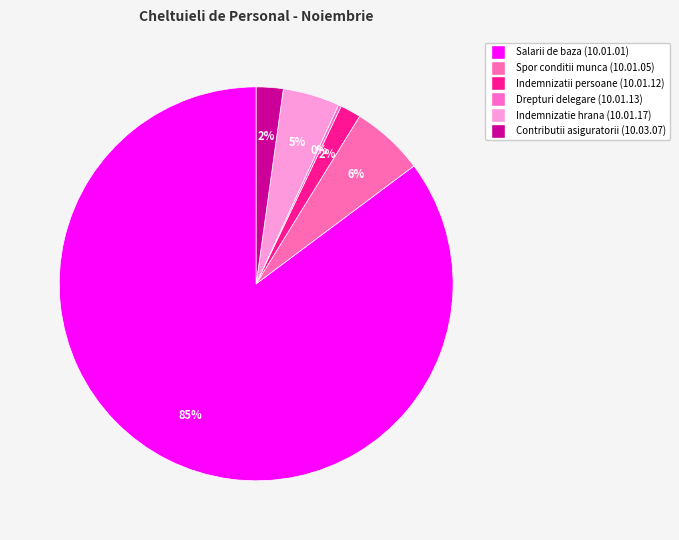

What is the change in value from Indemnizatii persoane (10.01.12) to Indemnizatie hrana (10.01.17)?

+25517.0